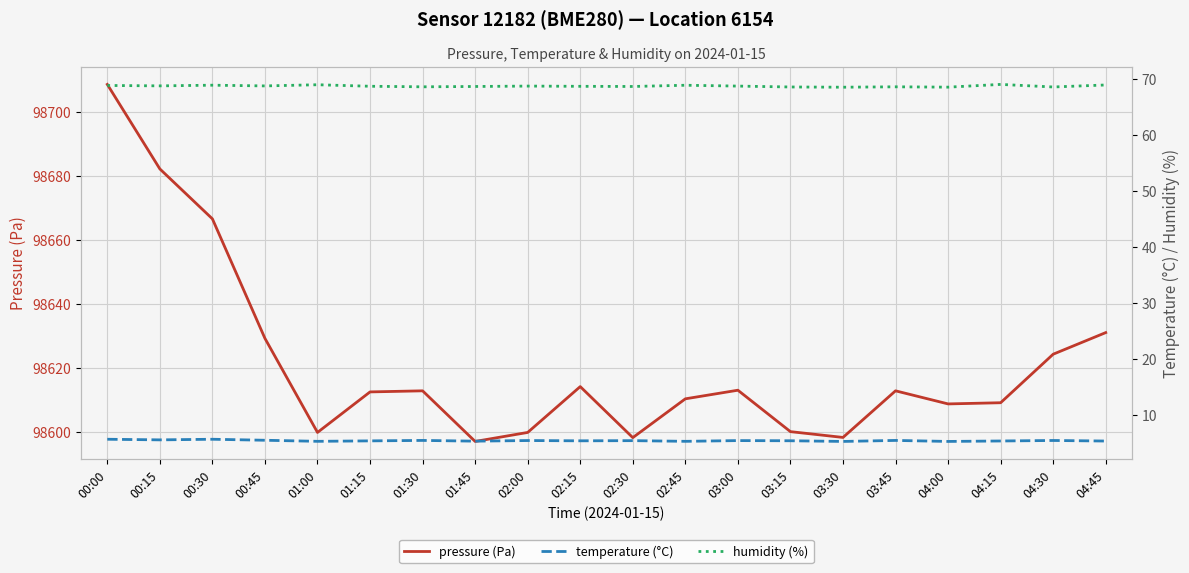

Which series has the largest total across all categories?

pressure (Pa)